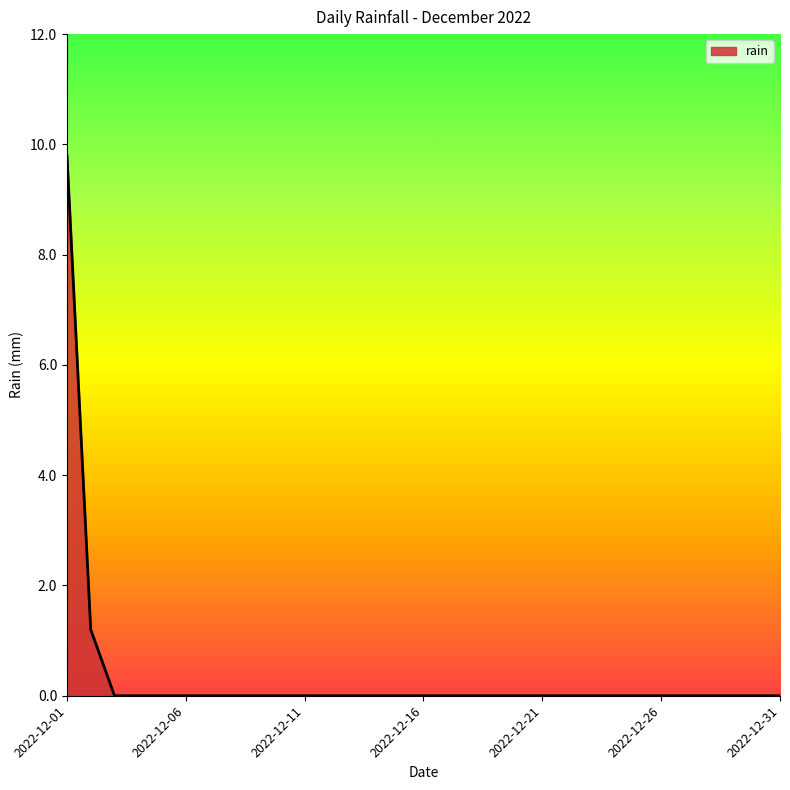

What is the maximum value shown in the chart?

9.8